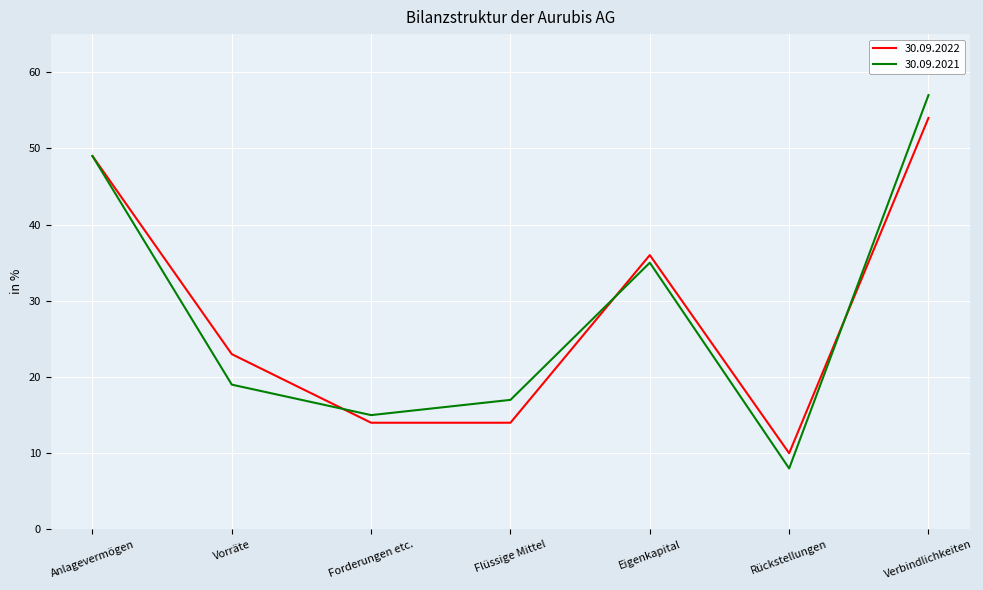

Rank the series by their maximum value, from lowest to highest.

30.09.2022, 30.09.2021